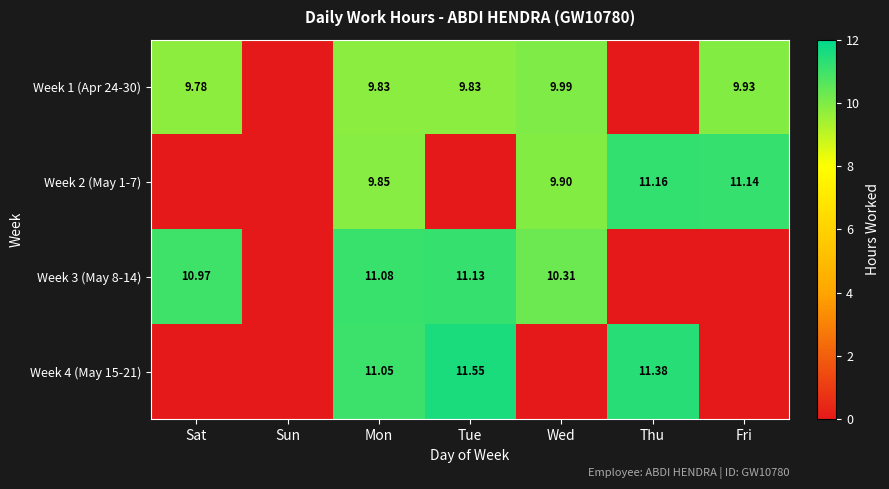

At how many categories does at least one series exceed 3?

6